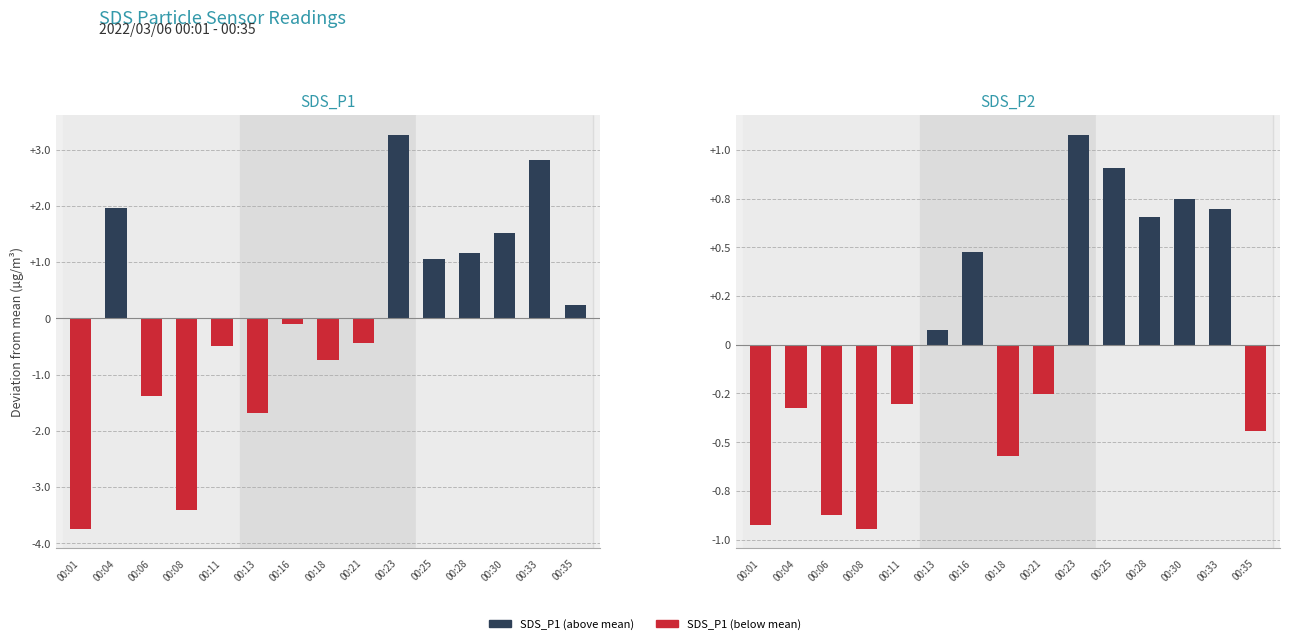

Between 00:33 and 00:23, which is larger?

00:23